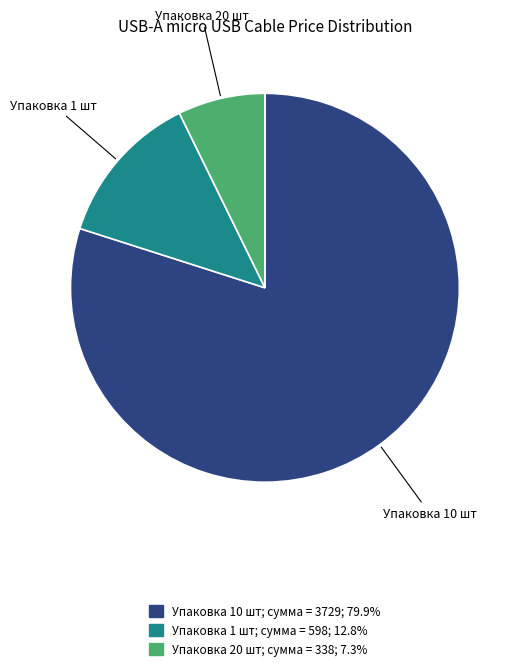

Is there any slice that represents more than half of the pie?

Yes